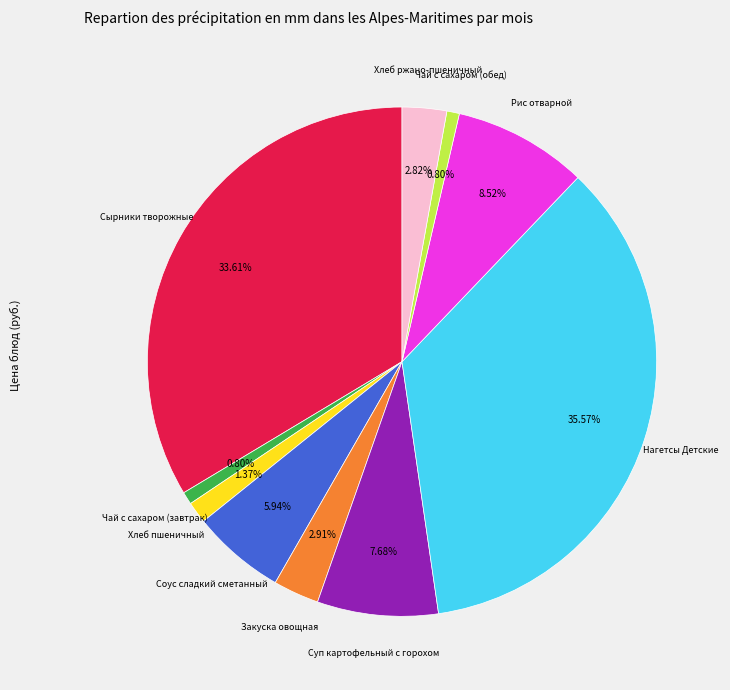

Count the number of slices in the pie.

10